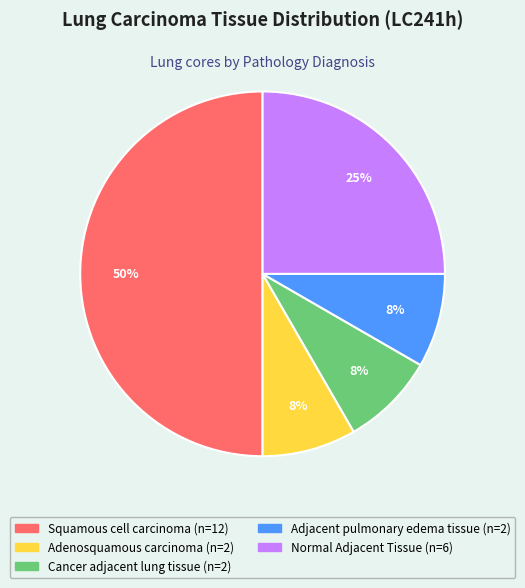

Do Cancer adjacent lung tissue and Normal Adjacent Tissue together represent more than half of the pie?

No